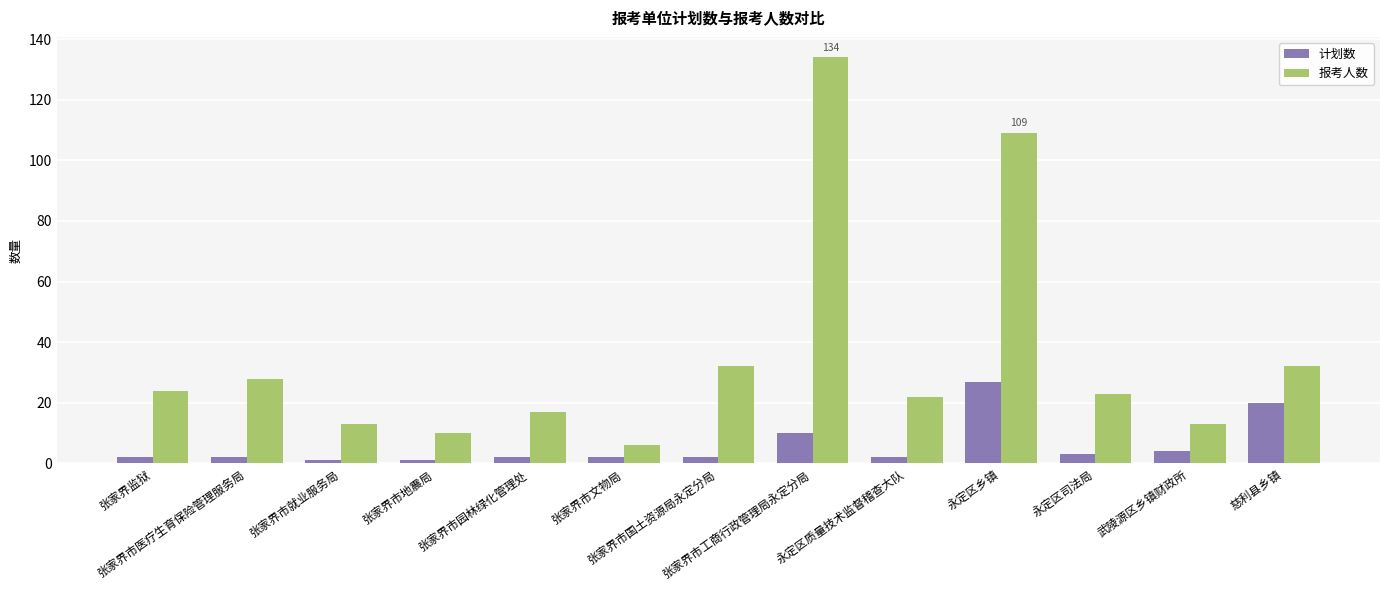

List the series in order of their overall mean, highest first.

报考人数, 计划数